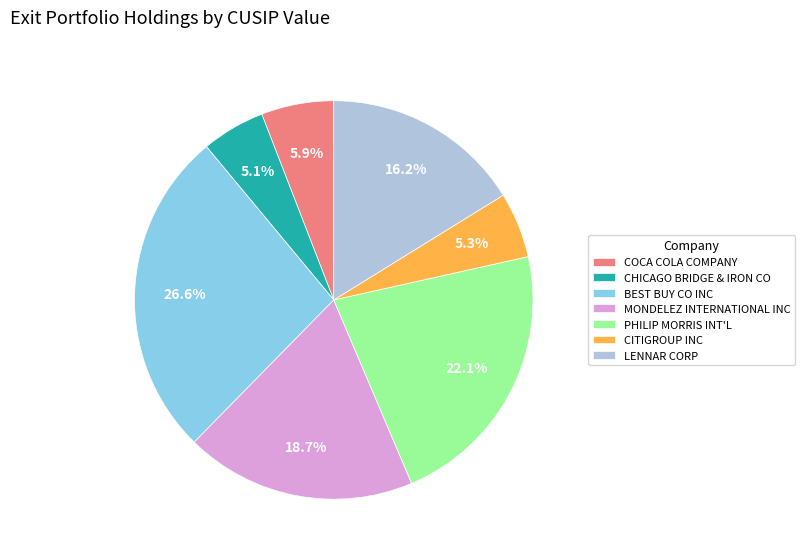

True or false: BEST BUY CO INC accounts for 15% of the total.

False